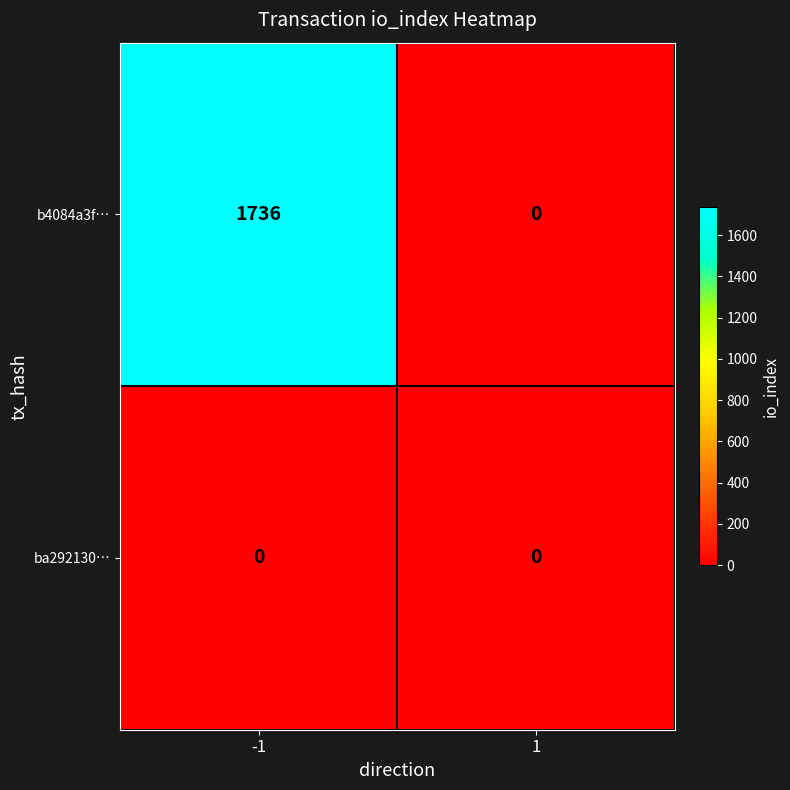

Reading right to left, extract all data points from this chart.

b4084a3f…: 1=0	-1=1736
ba292130…: 1=0	-1=0